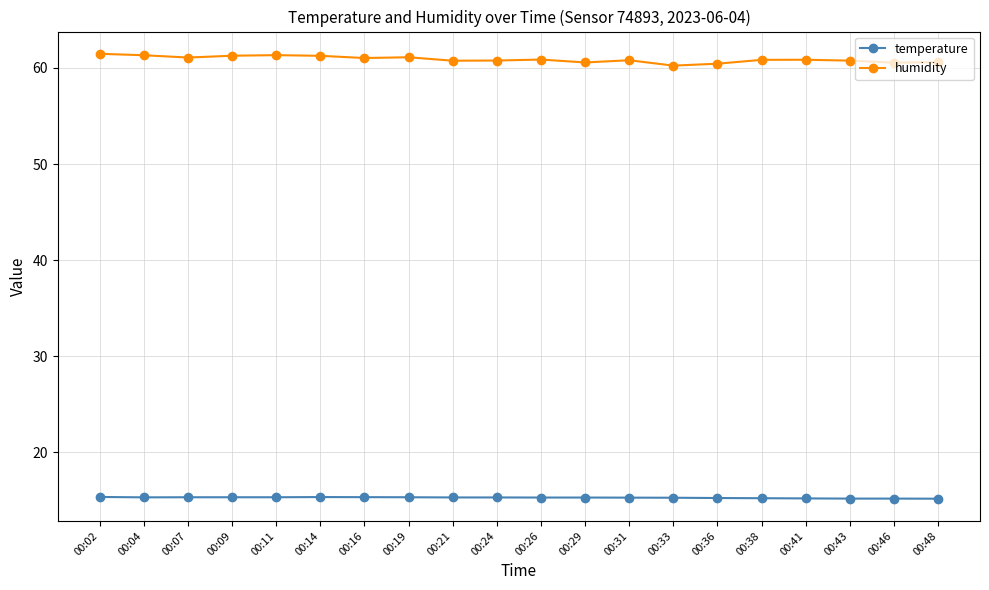

What is the value of the temperature point at the 13th from the left?

15.3